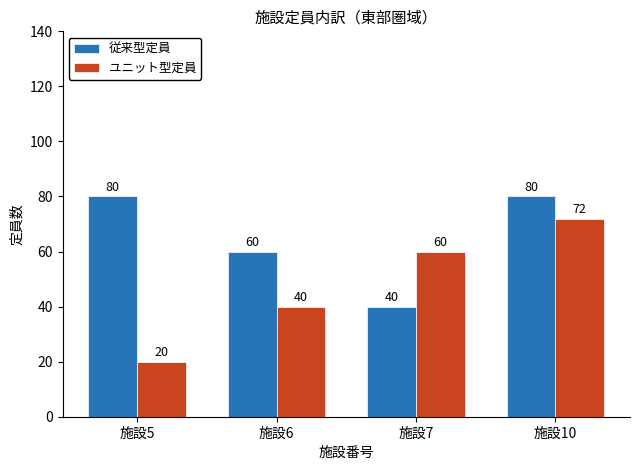

How many bars are there in each group?

2